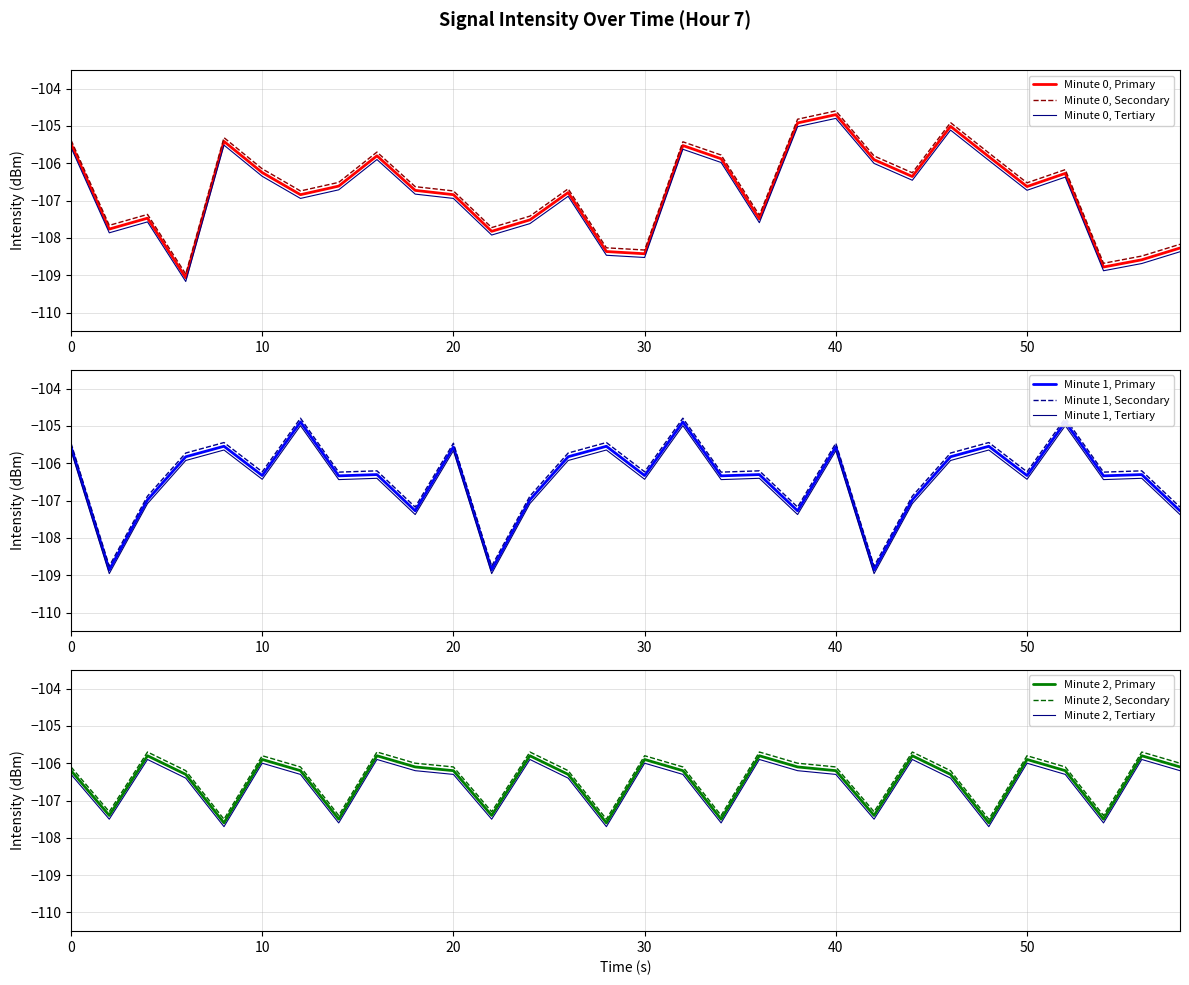

What is the average value of the Min 0 series?

-106.8